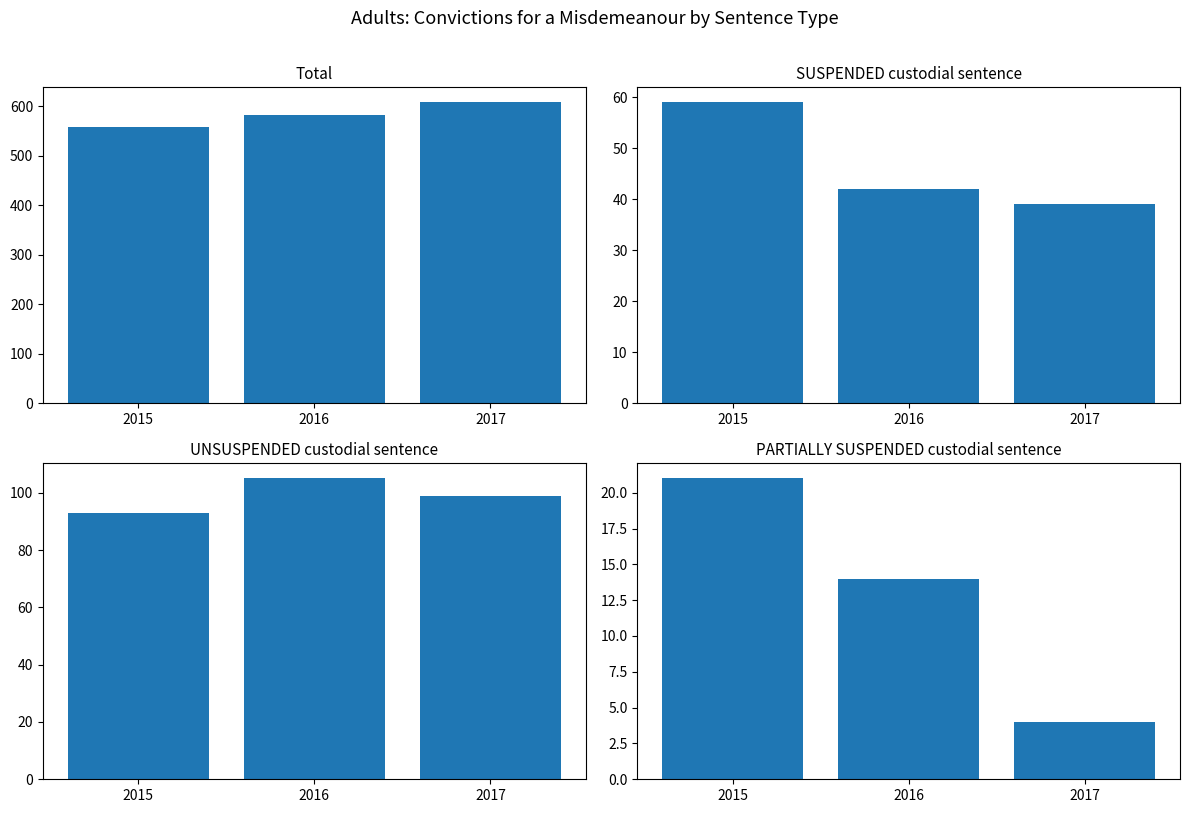

What is the sum of all PARTIALLY SUSPENDED custodial sentence values?

39